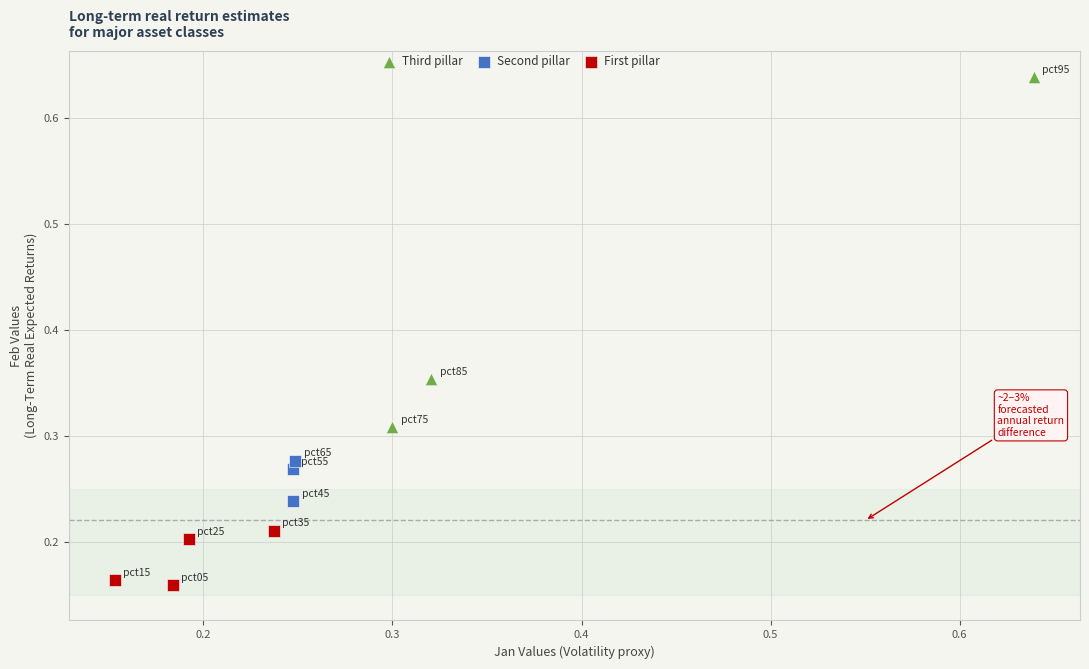

What are all the series names shown in the legend?

Third pillar, Second pillar, First pillar